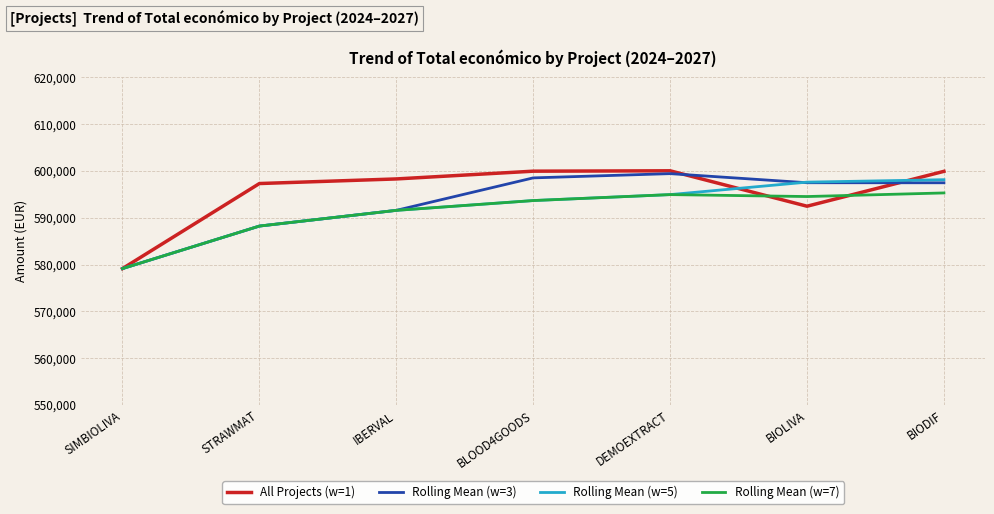

What is the difference between the second highest and minimum values in the Rolling Mean (w=3) series?

19375.7